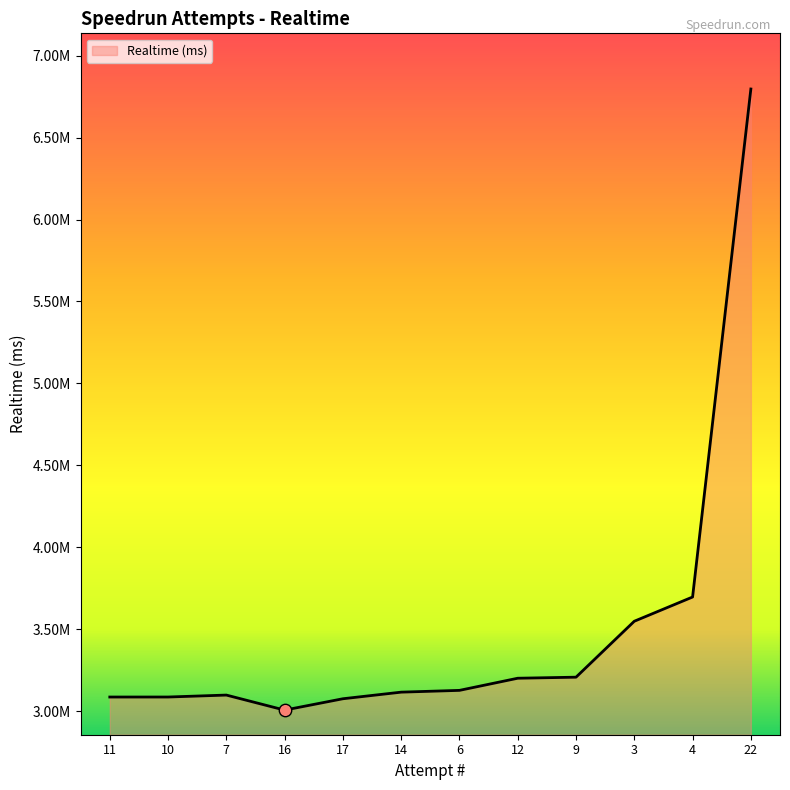

What is the ratio of the value at 4 to the value at 3?

1.0